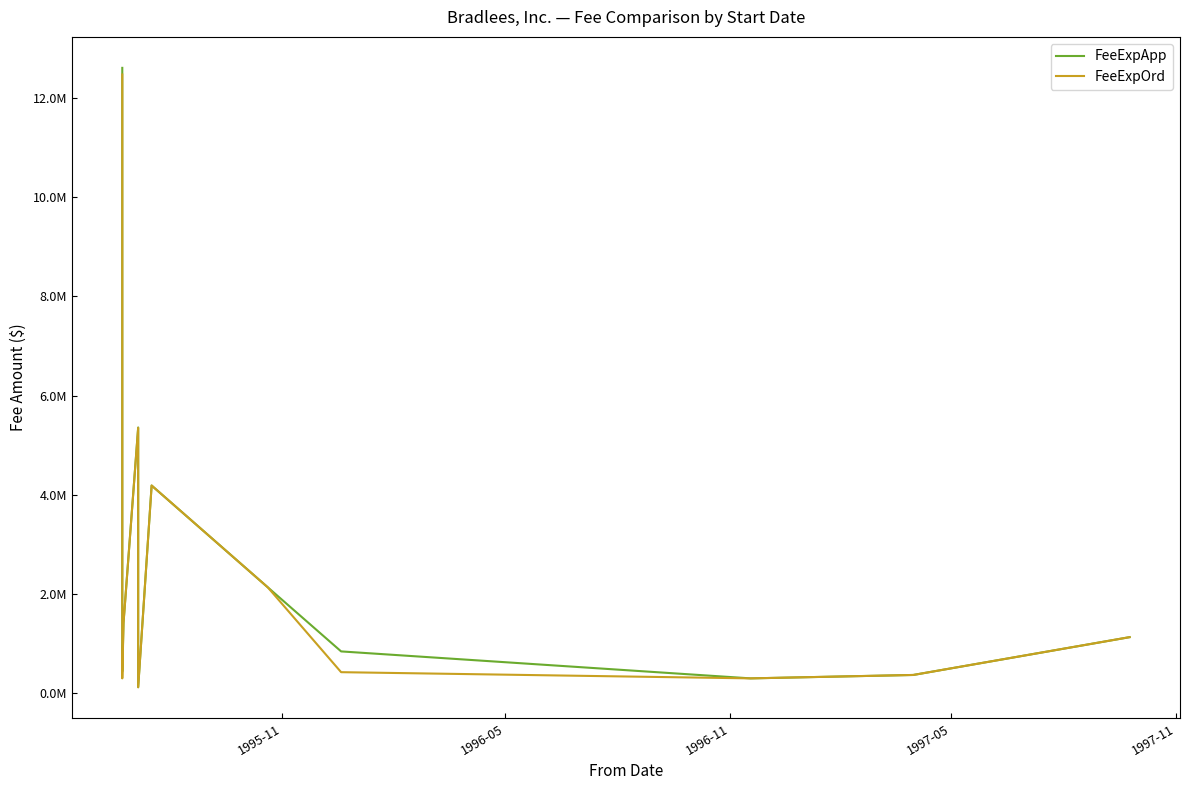

True or false: FeeExpApp has more than 1 points higher than both neighbors.

True